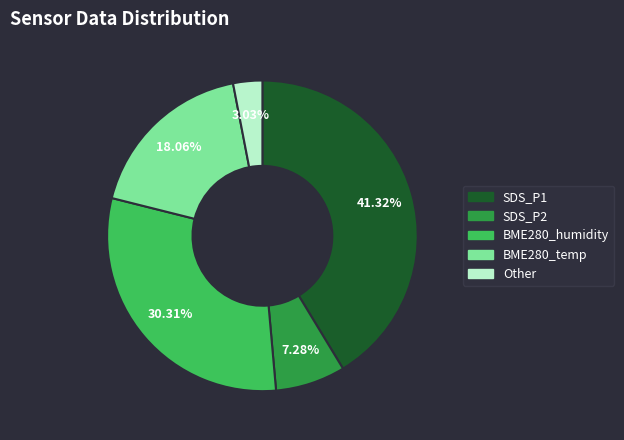

How many segments does this pie chart have?

5